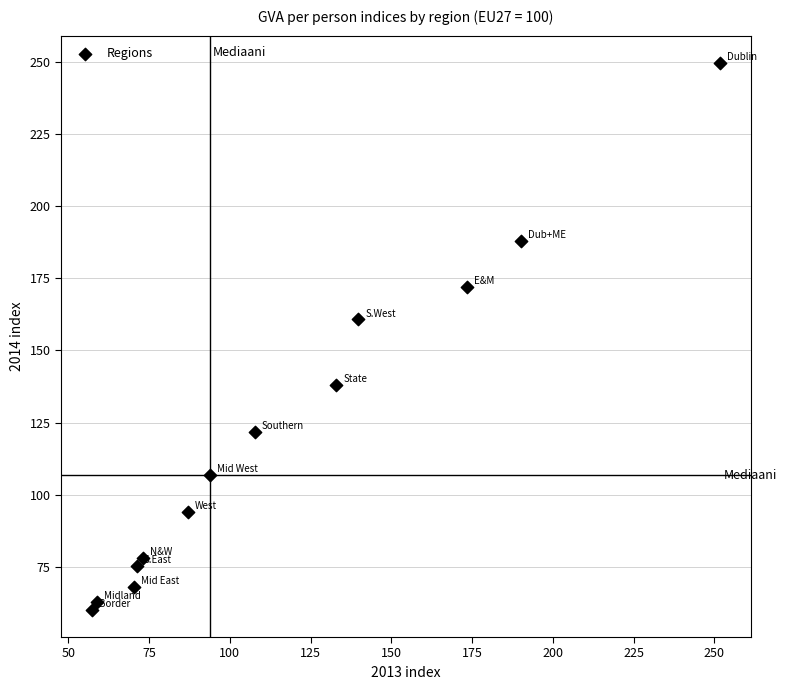

What is the range of X values (max minus min)?

194.2